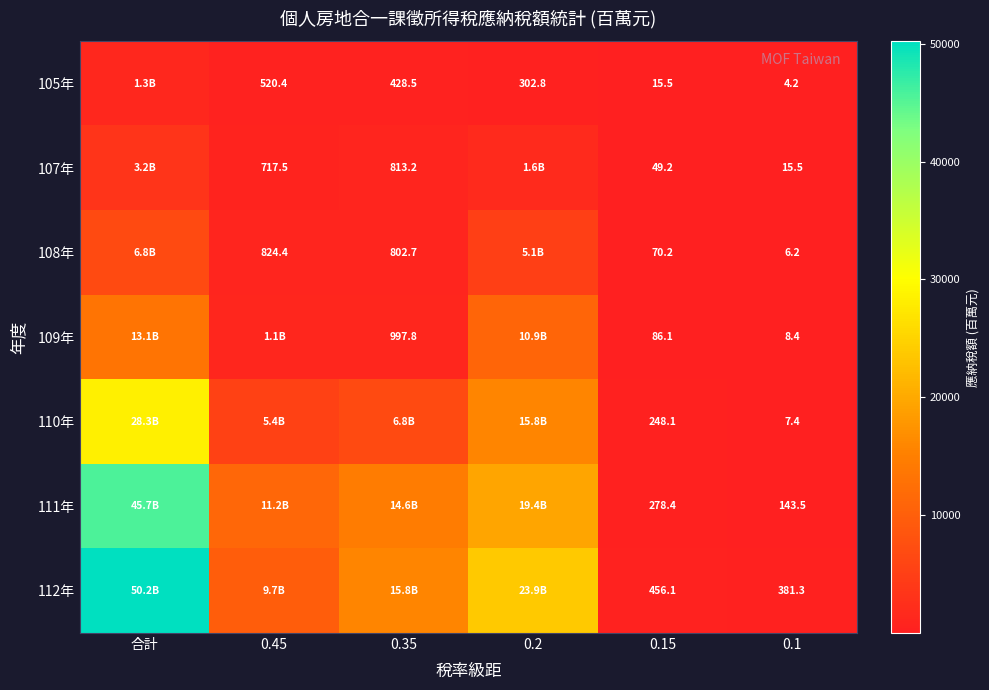

Which has a higher value, 合計 or 0.1?

合計